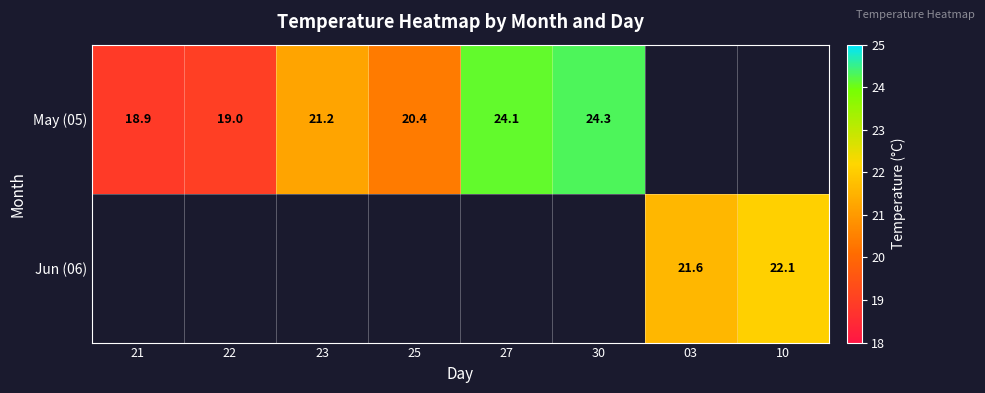

Is the value of Jun (06) at 10 greater than the value of May (05) at 27?

No